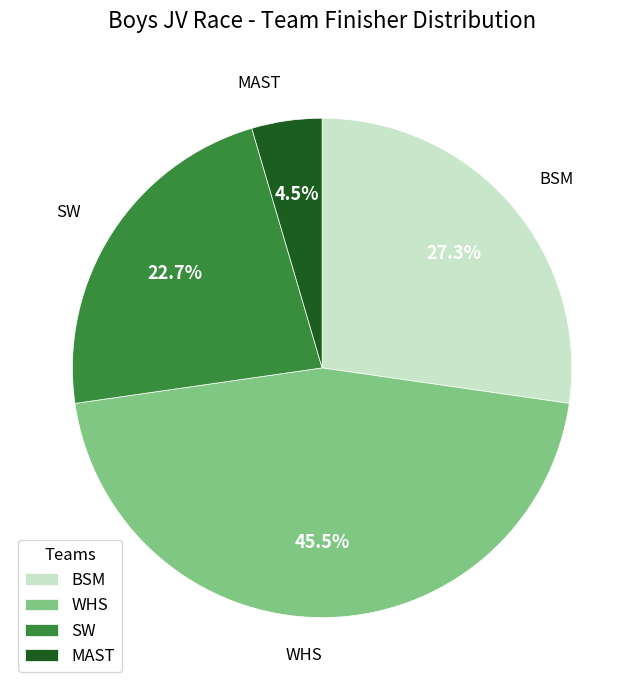

How much of the chart is everything except WHS?

54.5%